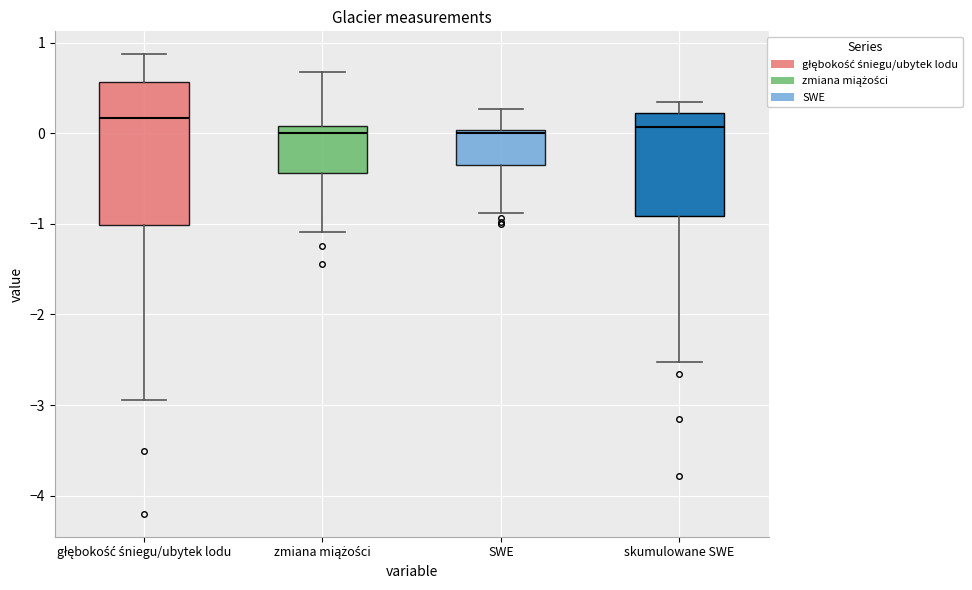

Reading left to right, transcribe this box plot: for each box, give where its median line is, the range the box spans, and where its two whiskers end, as read against the y-axis. The values are not printed on the chart, so give them approximately, as read against the axis.

głębokość śniegu/ubytek lodu: median 0.2, box -1.0 to 0.6, whiskers -2.9 to 0.9
zmiana miążości: median 0.0, box -0.4 to 0.1, whiskers -1.1 to 0.7
SWE: median 0.0 (just below the box's upper edge), box -0.3 to 0.0, whiskers -0.9 to 0.3
skumulowane SWE: median 0.1, box -0.9 to 0.2, whiskers -2.5 to 0.3